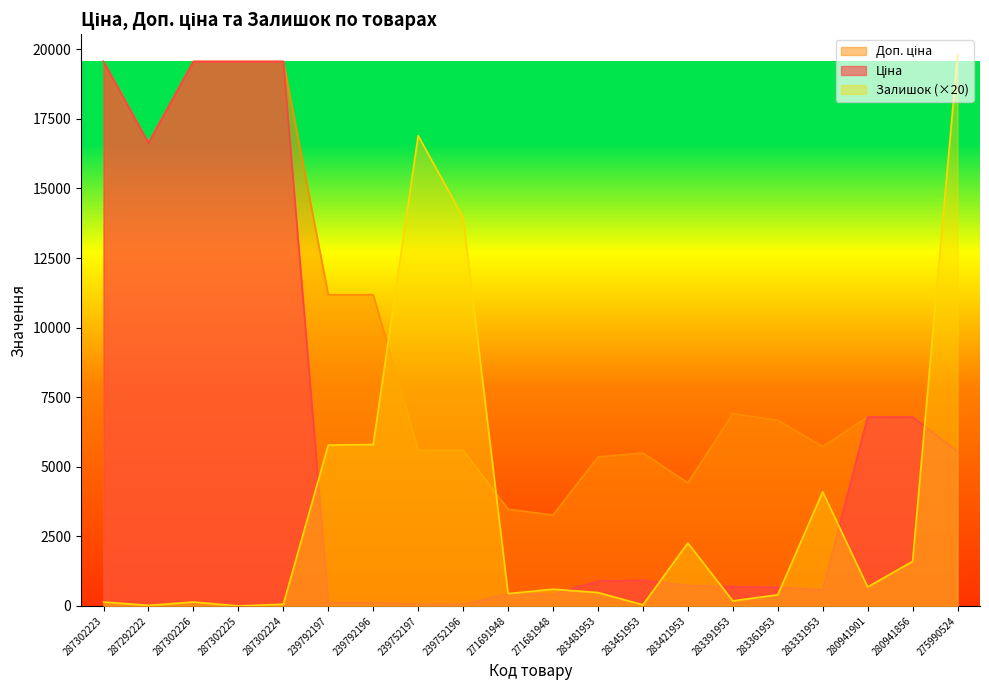

Which series has the largest total across all categories?

Доп. ціна